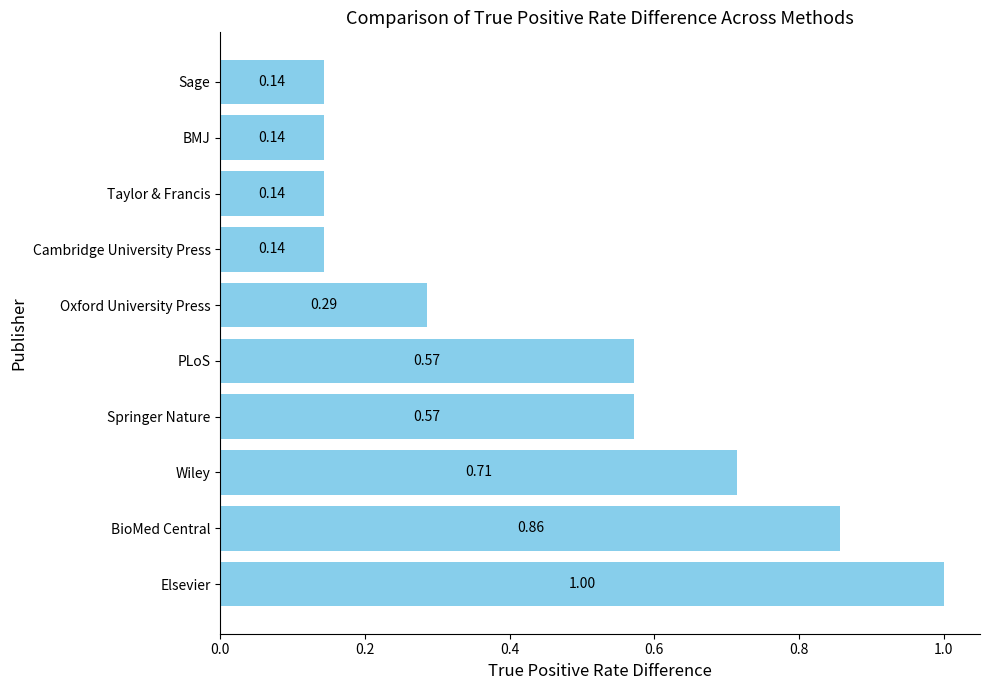

What is the sum of the values at Elsevier and Sage?

1.1